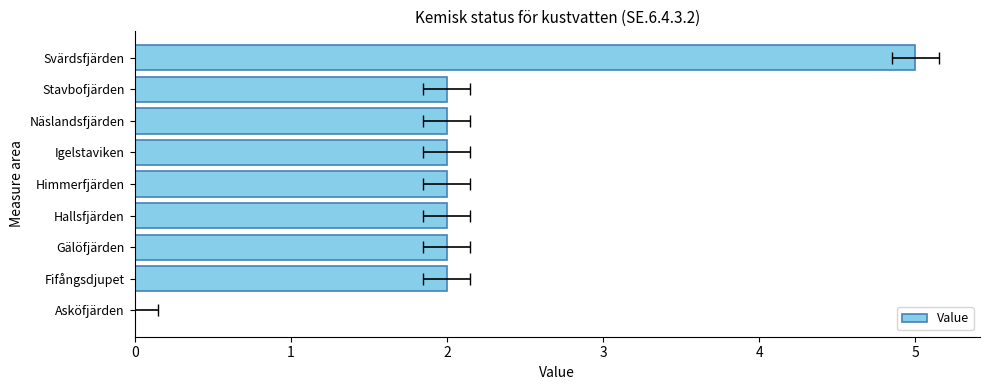

What is the value of the 3rd bar from the left?

2